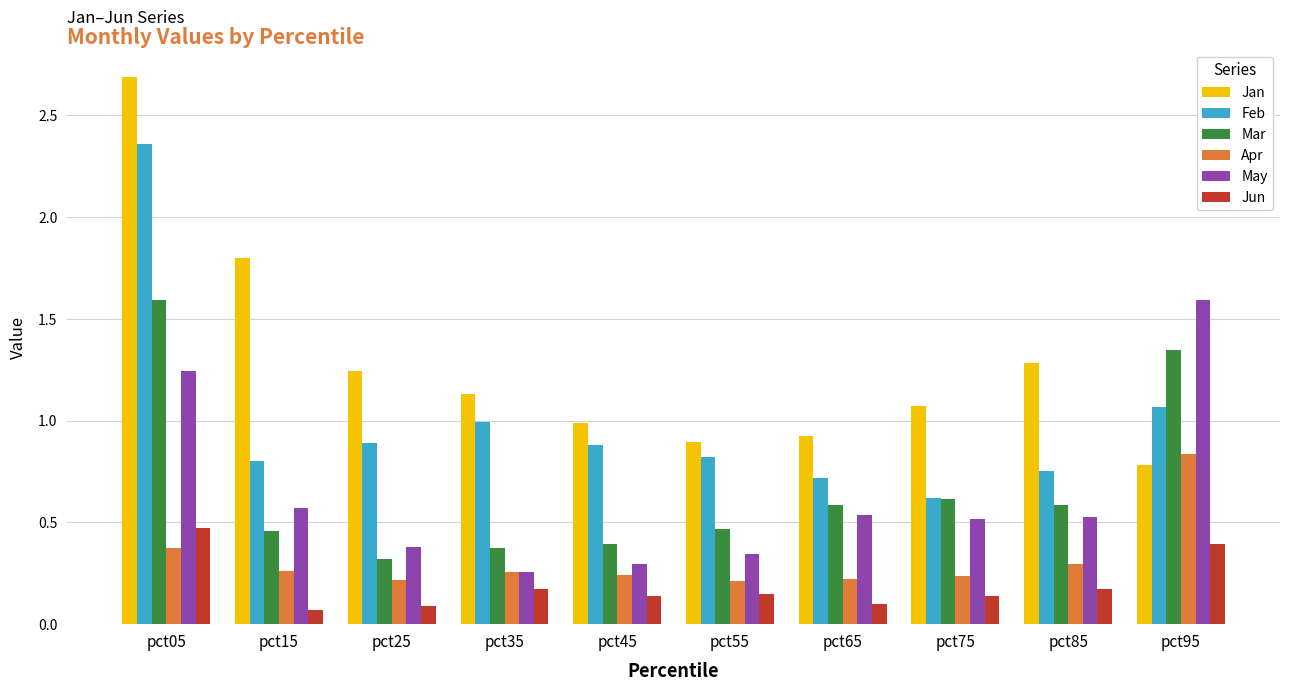

What is the average value of the Feb series?

1.0